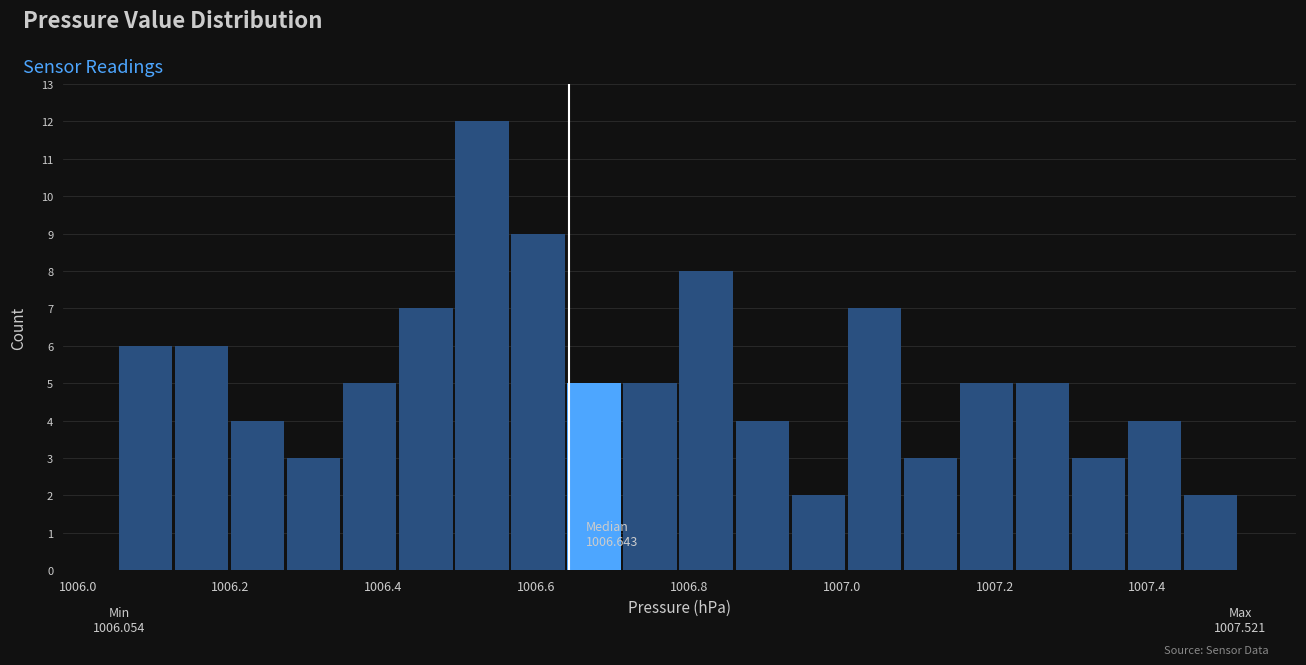

Read against the x-axis, roughly where is the centre of the tallest bar?

1006.52